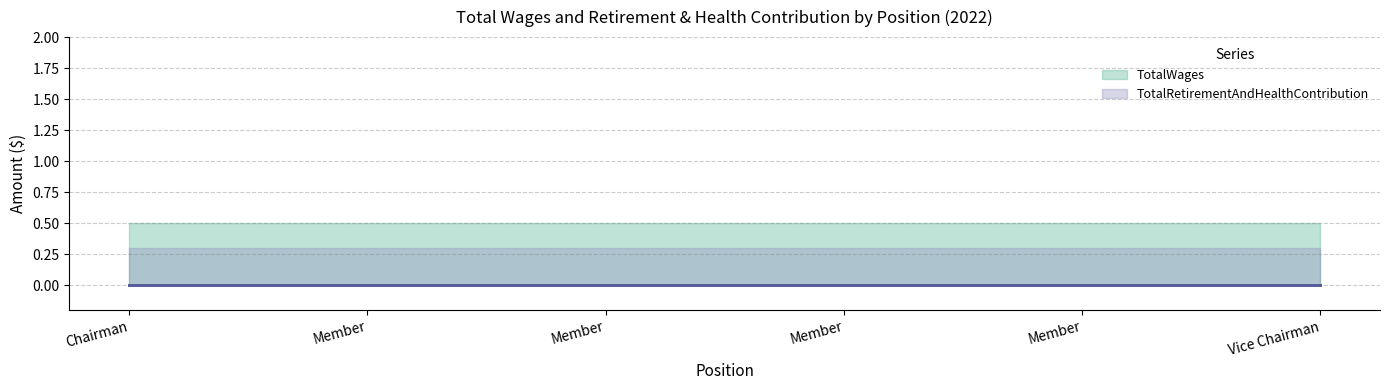

Rank the series by their maximum value, from lowest to highest.

TotalRetirementAndHealthContribution, TotalWages